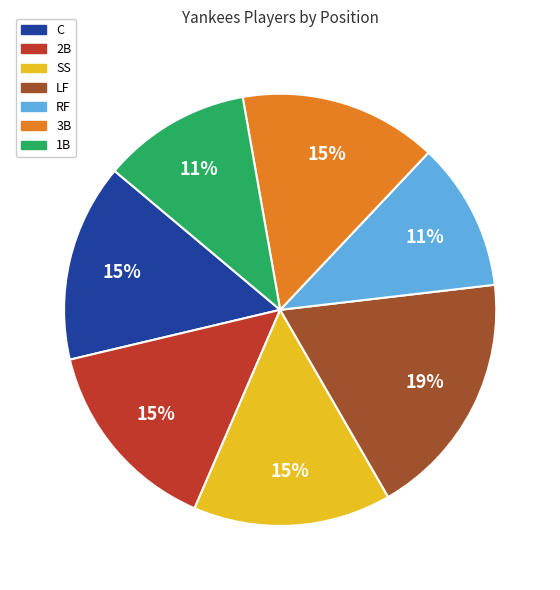

To the nearest percent, what is the combined percentage of 2B and SS?

30%